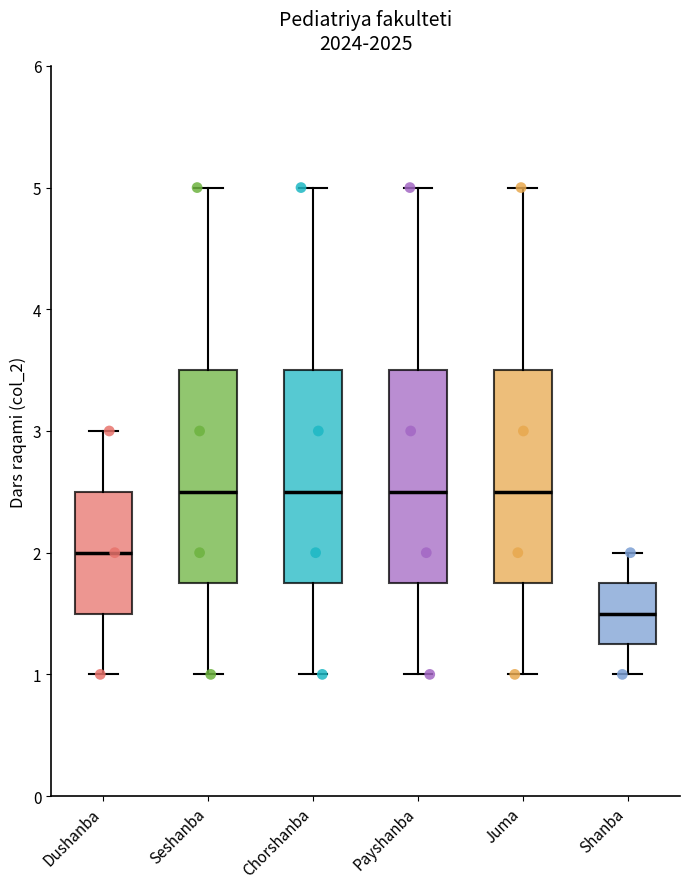

Where does the lower whisker of the box for Seshanba end on the y-axis? The values are not printed on the chart, so give them approximately, as read against the axis.

1.0